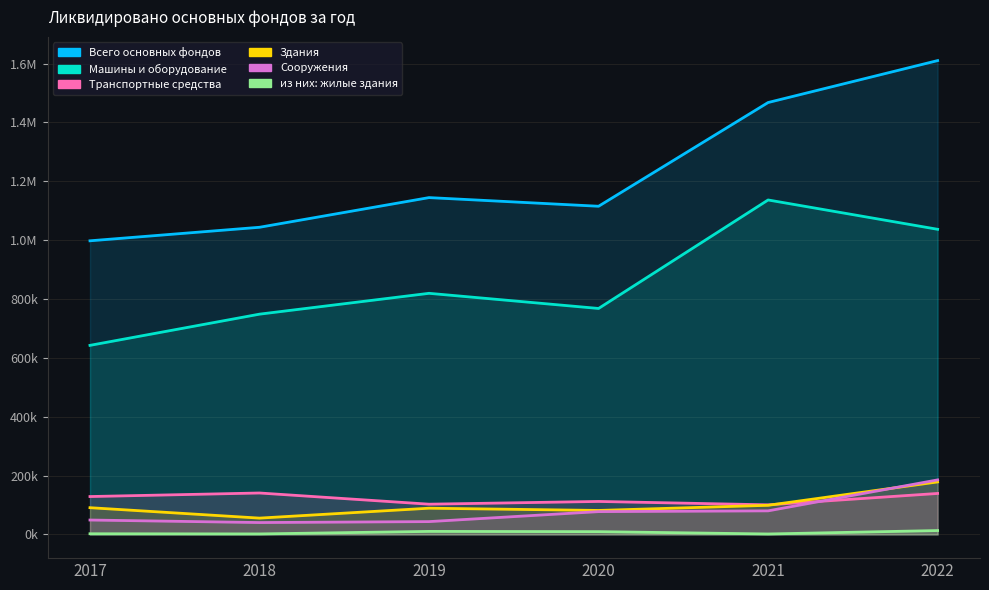

Does the chart have visible grid lines?

Yes